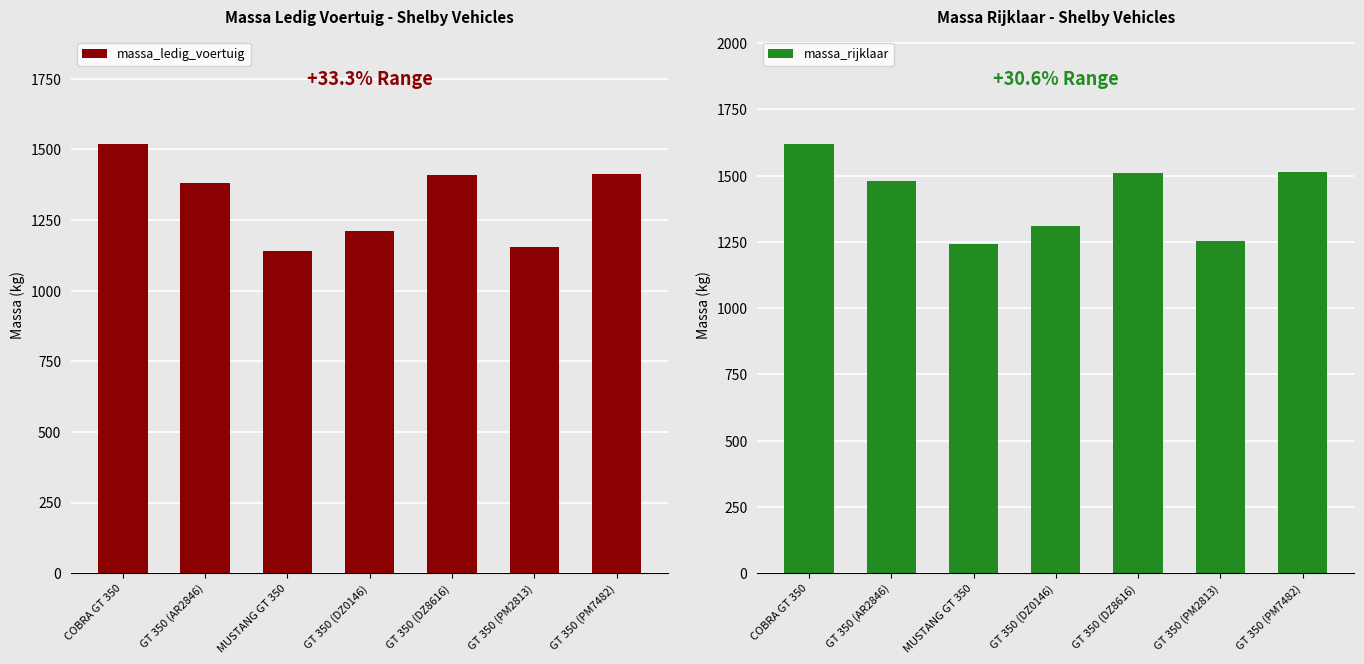

At which category does the chart reach its peak across all series?

COBRA GT 350